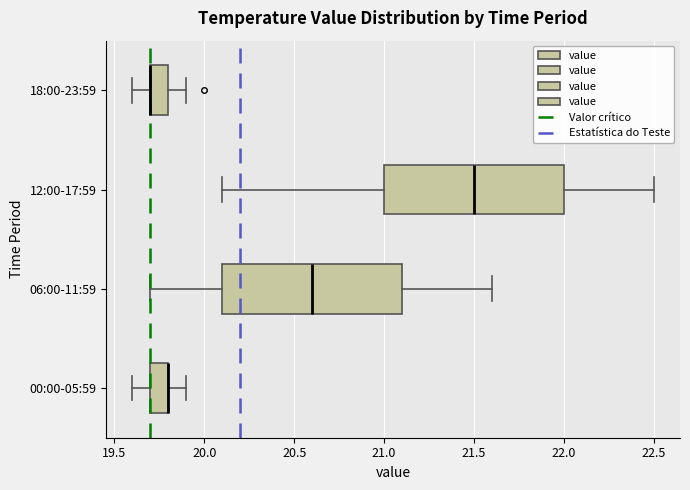

Reading bottom to top, read every box against the x-axis: the position of its median line, the range the box covers, and the ends of its whiskers. The values are not printed on the chart, so give them approximately, as read against the axis.

00:00-05:59: median 19.8 (drawn on the box's right edge), box 19.7 to 19.8, whiskers 19.6 to 19.9
06:00-11:59: median 20.6, box 20.1 to 21.1, whiskers 19.7 to 21.6
12:00-17:59: median 21.5, box 21.0 to 22.0, whiskers 20.1 to 22.5
18:00-23:59: median 19.7 (drawn on the box's left edge), box 19.7 to 19.8, whiskers 19.6 to 19.9